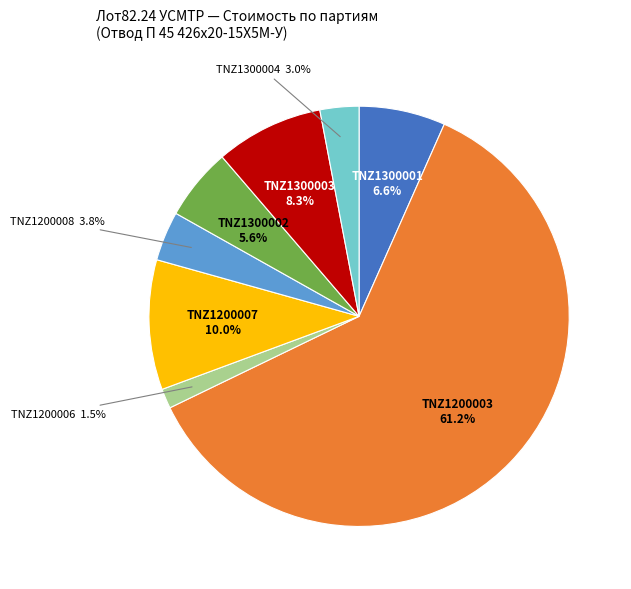

Is there any slice that represents more than half of the pie?

Yes